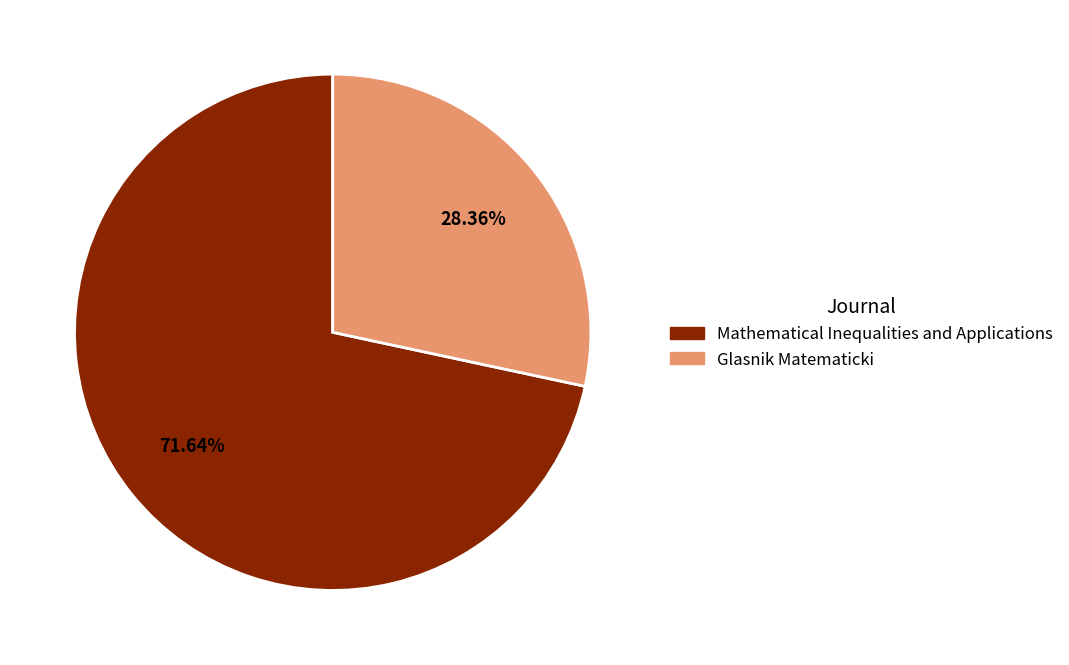

Approximately how many times larger is the value at Mathematical Inequalities and Applications compared to Glasnik Matematicki?

2.5